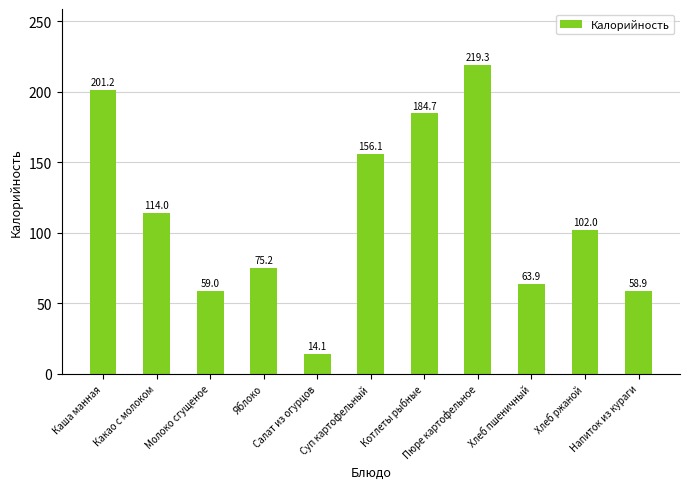

What is the difference between the second highest and minimum values?

187.1